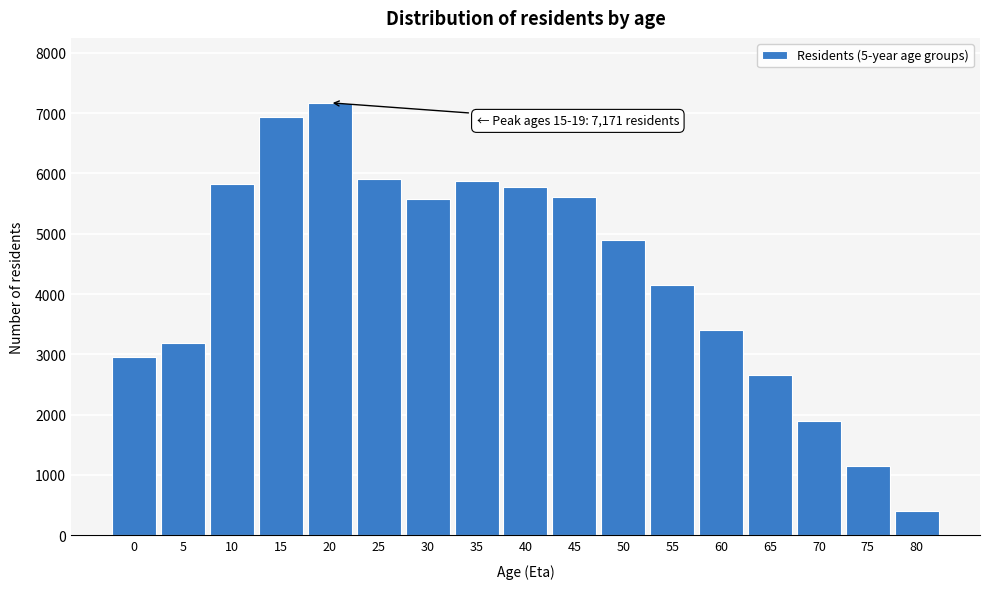

What is the sum of the values at 65 and 35?

8526